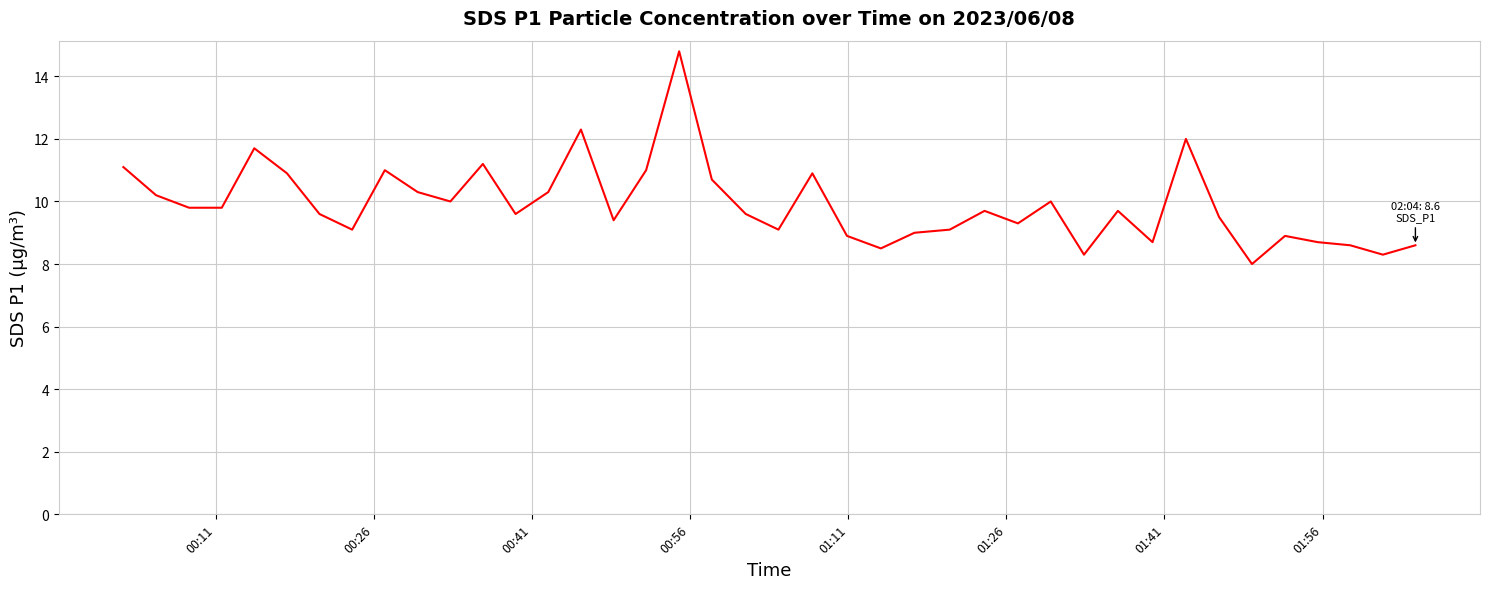

What is the difference between the maximum and minimum values?

6.8